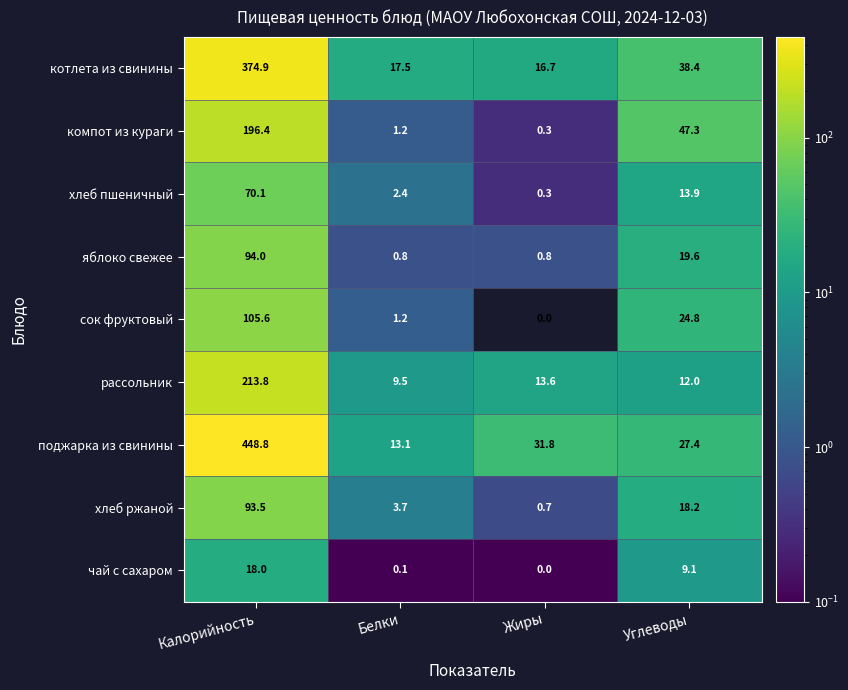

How many categories are shown in the chart?

4